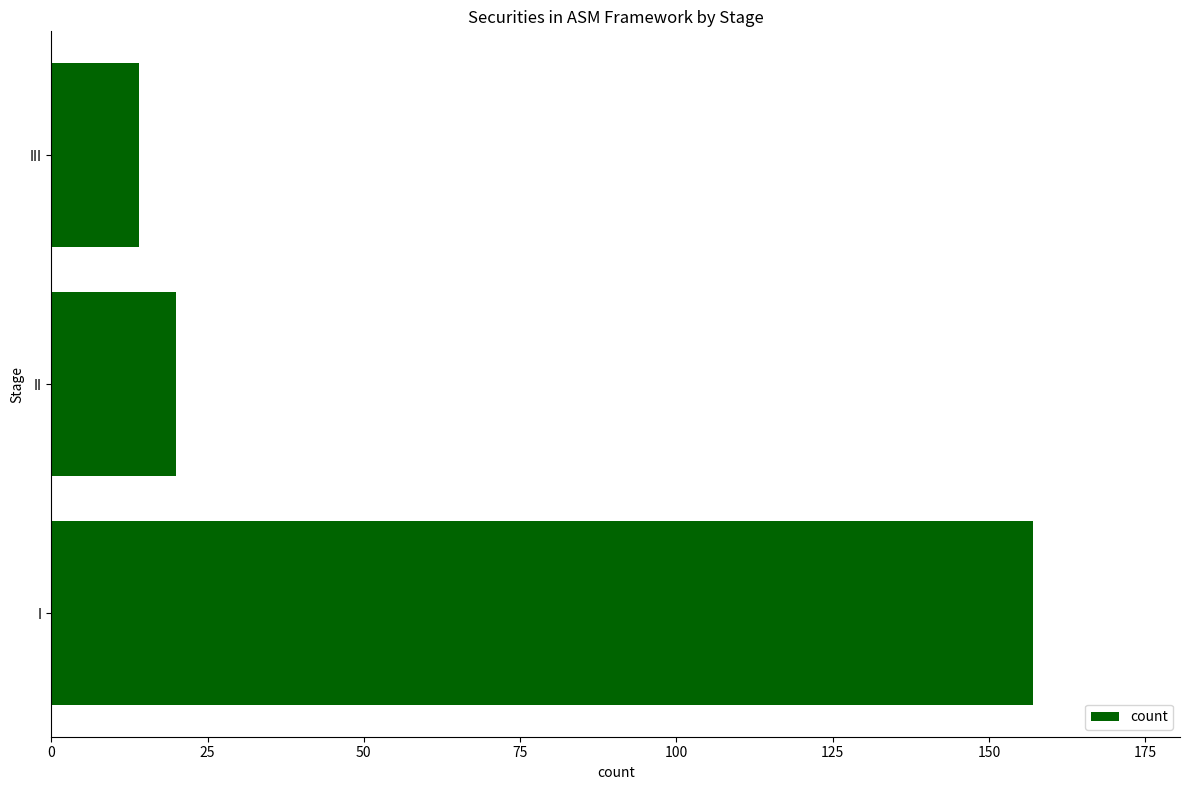

Reading bottom to top, what are all the values shown in this chart?

157	20	14